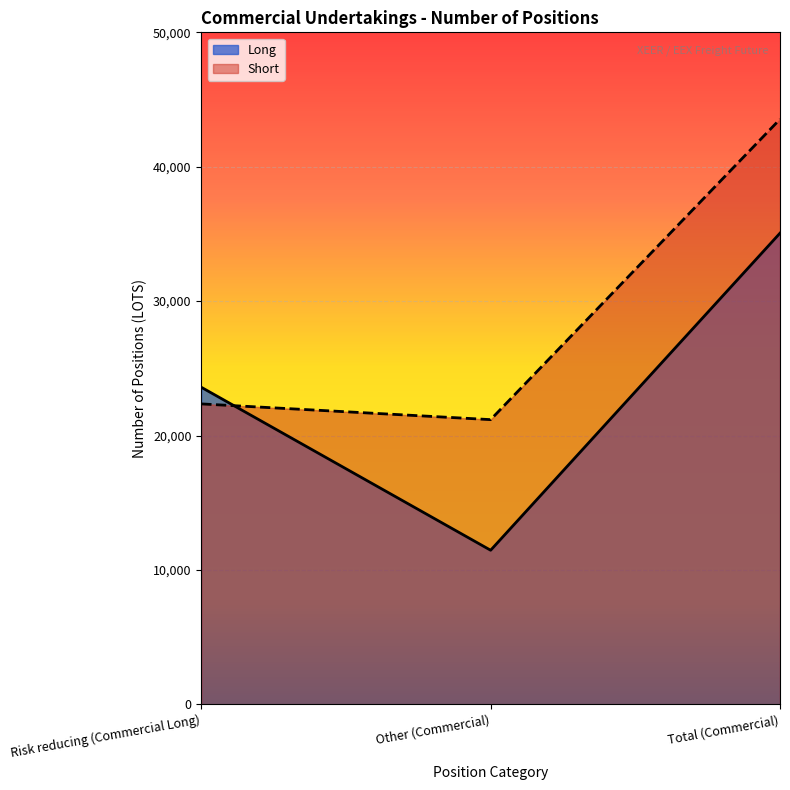

What are all the series names shown in the legend?

Long, Short